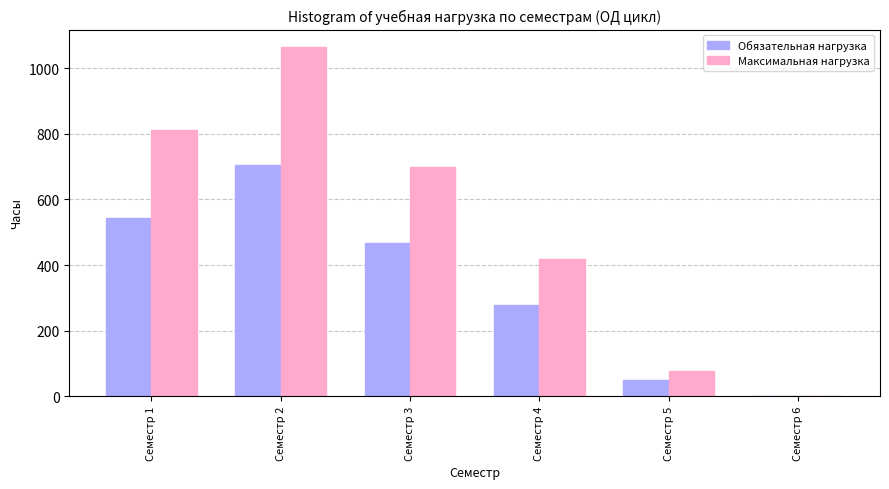

What is the difference between the Максимальная нагрузка values at Семестр 1 and Семестр 6?

810